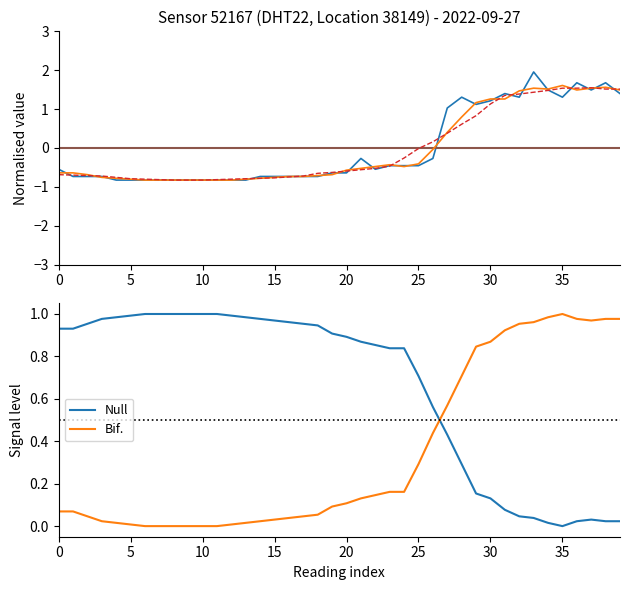

How many intersections are there between Bif. and Null?

1